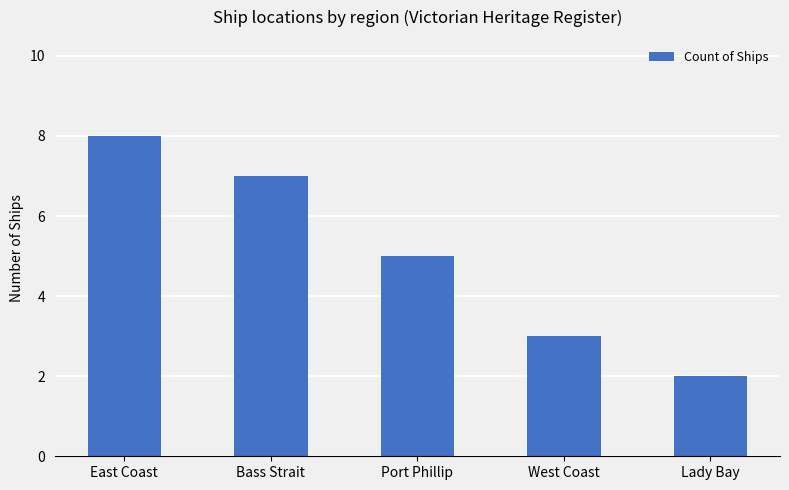

What is the sum of all values?

25